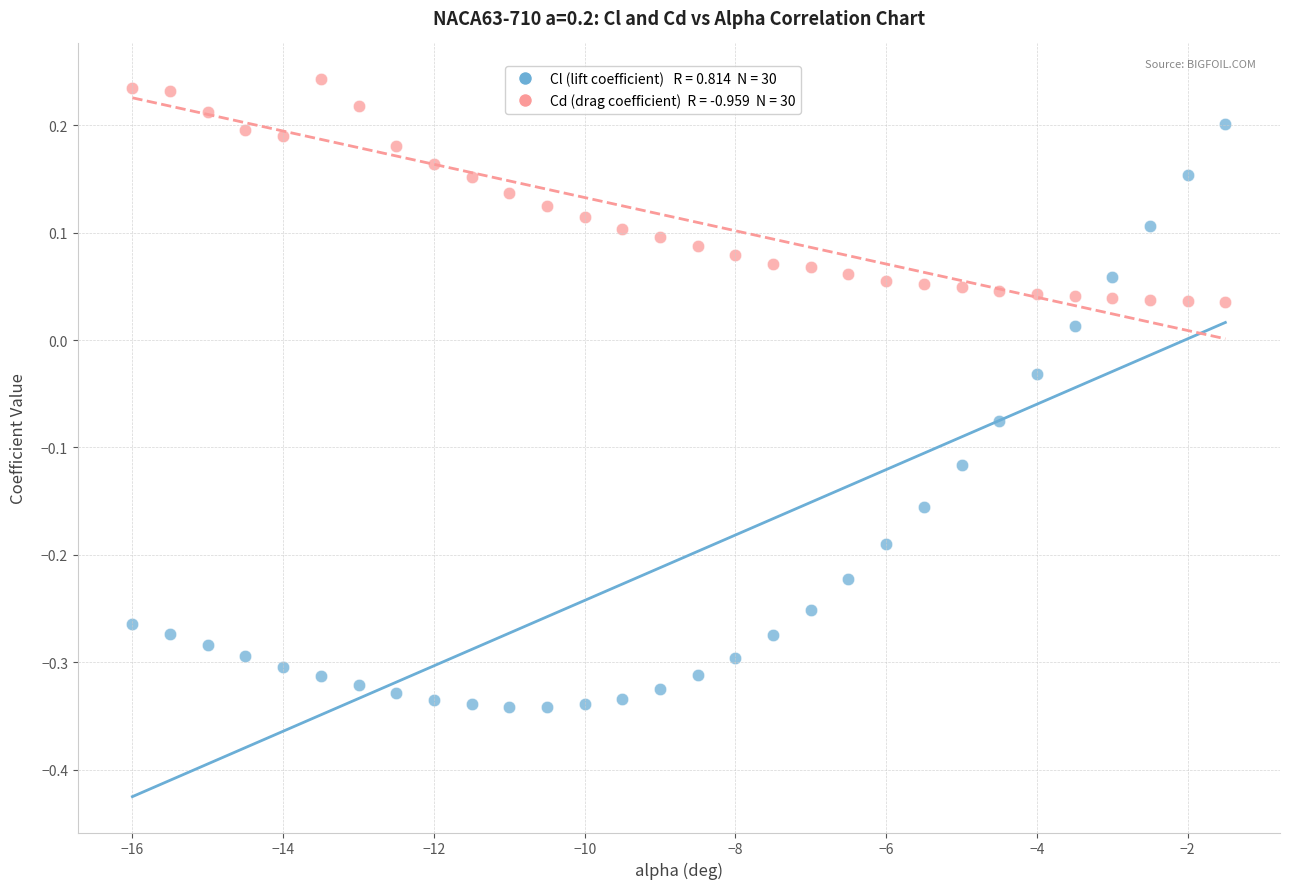

Across all data points, what is the range of Y values (max minus min)?

0.6